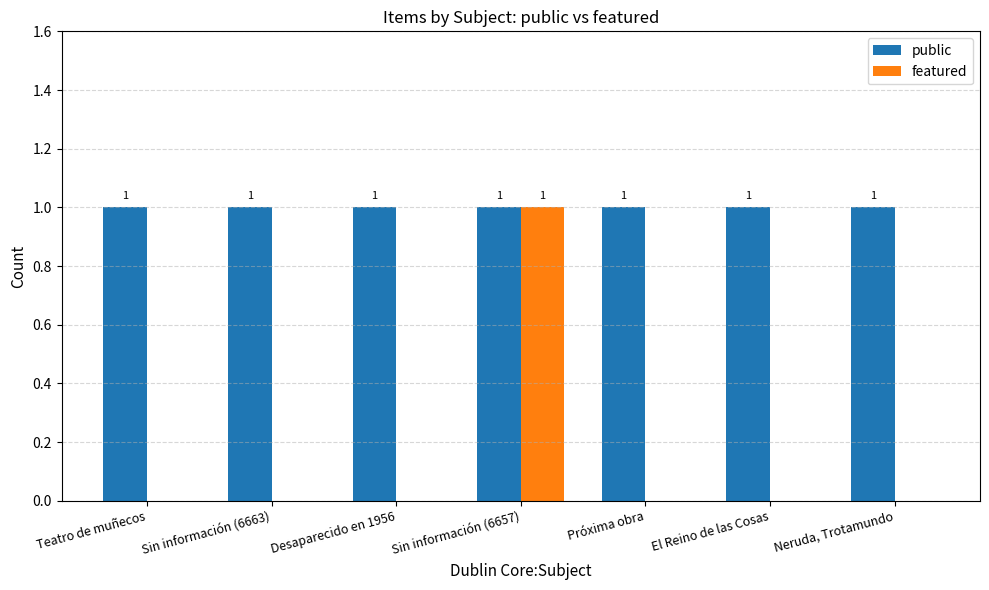

Is the value of public at Teatro de muñecos greater than the value of featured at Desaparecido en 1956?

Yes